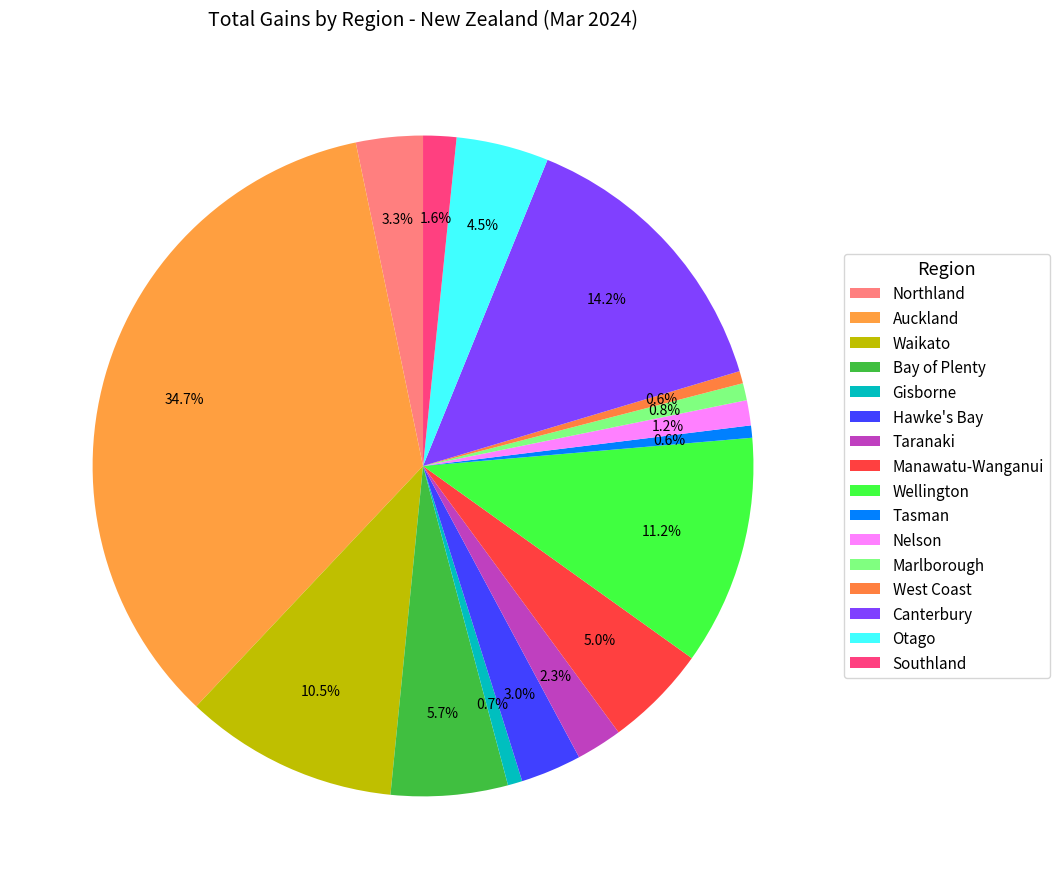

Combined, do Canterbury and Northland account for over 50%?

No